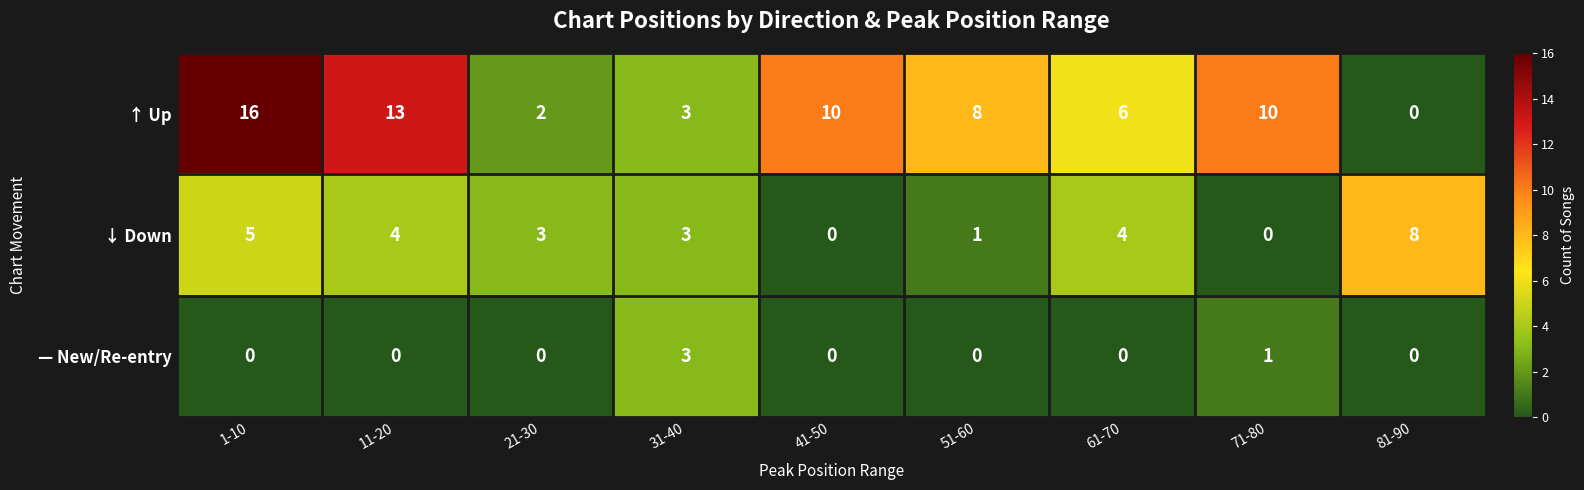

What is the difference between the maximum and second lowest values in the ↑ Up series?

14